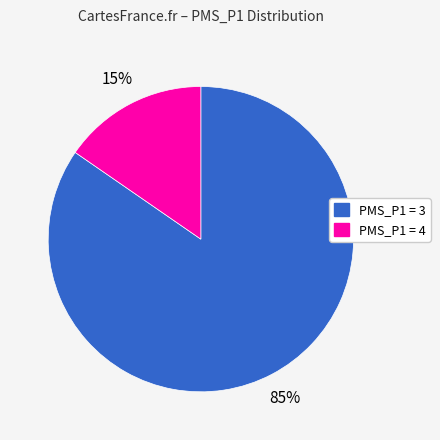

Is there a majority slice in this chart?

Yes